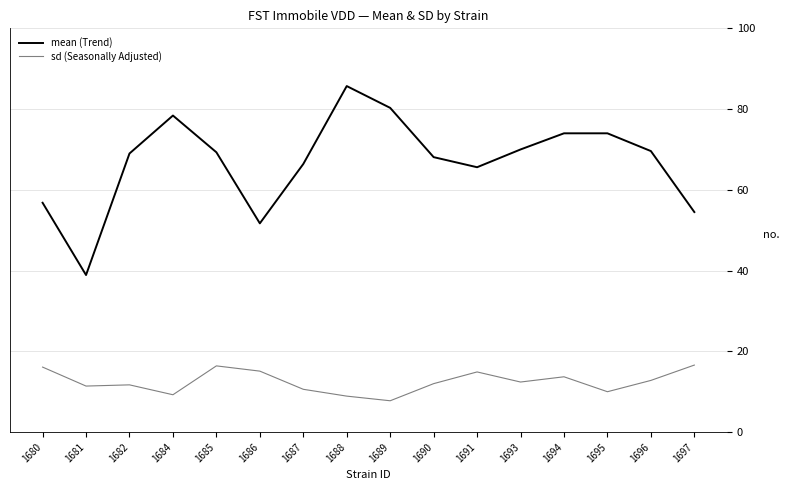

What is the sum of the sd (Seasonally Adjusted) values at 1686 and 1696?

27.9